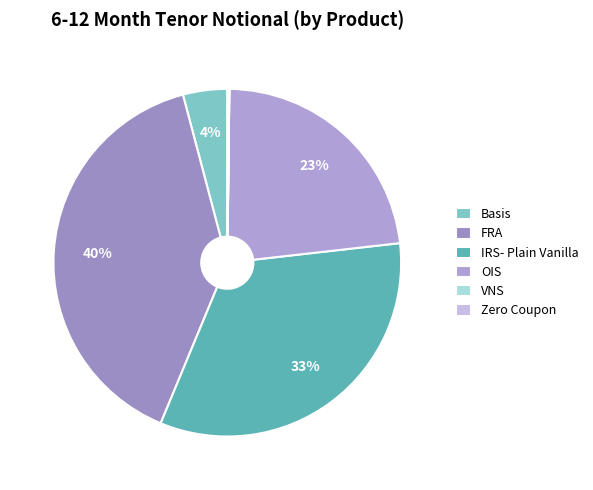

Approximately how many times larger is the value at FRA compared to OIS?

1.7